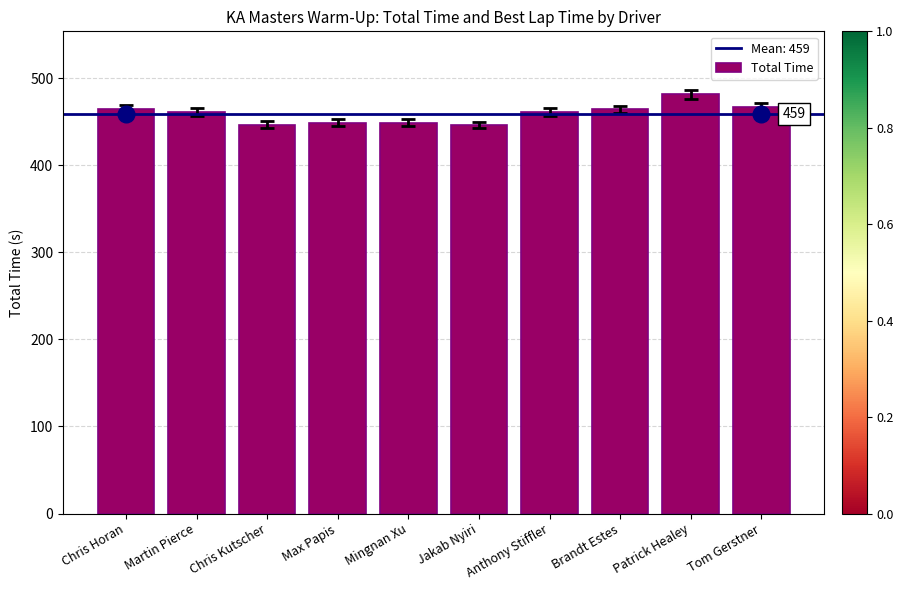

Approximately how many times larger is the value at Chris Horan compared to Jakab Nyiri?

1.0